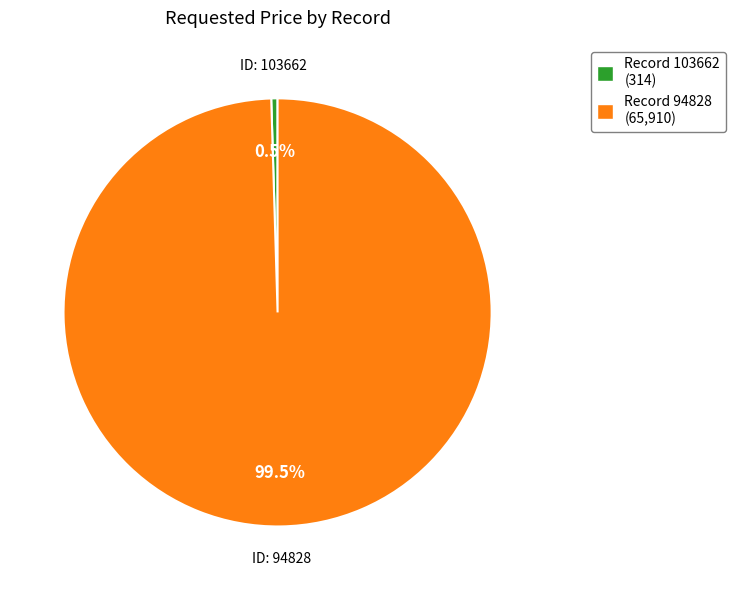

What percentage do Record 103662 (314) and Record 94828 (65,910) together represent?

100.0%